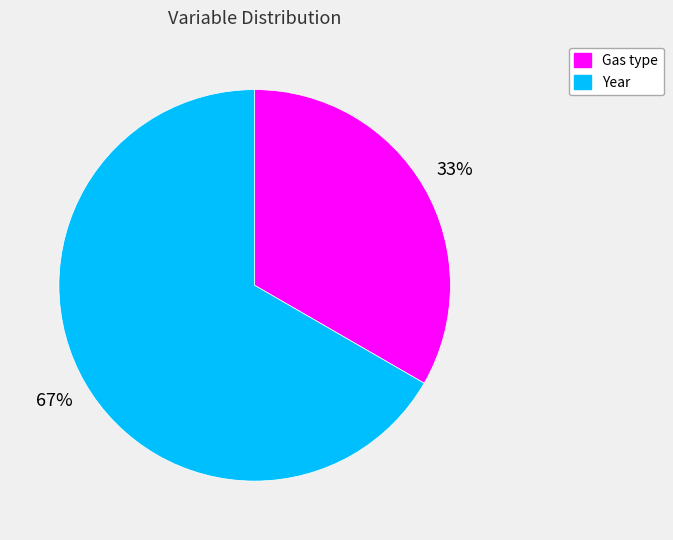

Is there a majority slice in this chart?

Yes